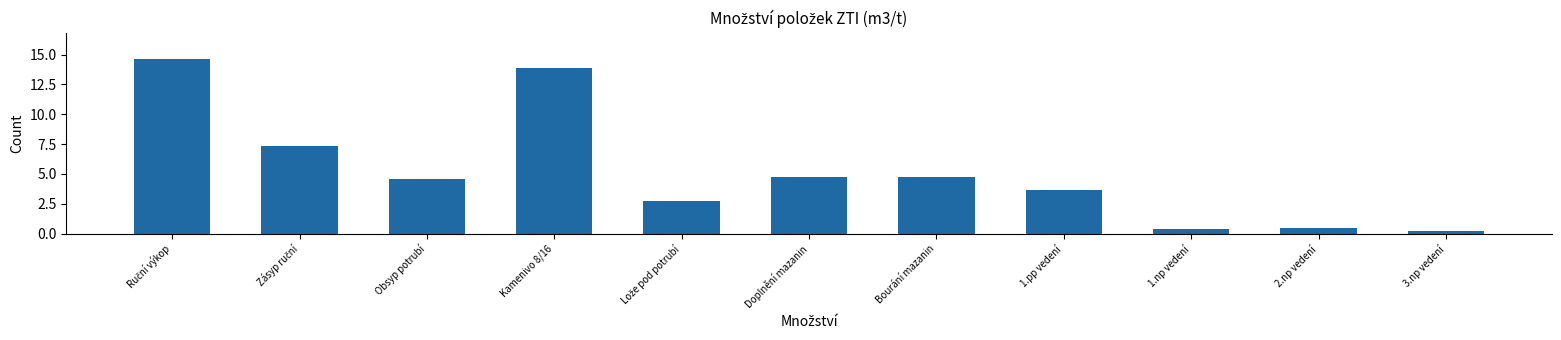

Reading right to left, transcribe all the data shown in this chart.

0.3	0.4	0.4	3.7	4.8	4.8	2.7	13.9	4.6	7.3	14.6